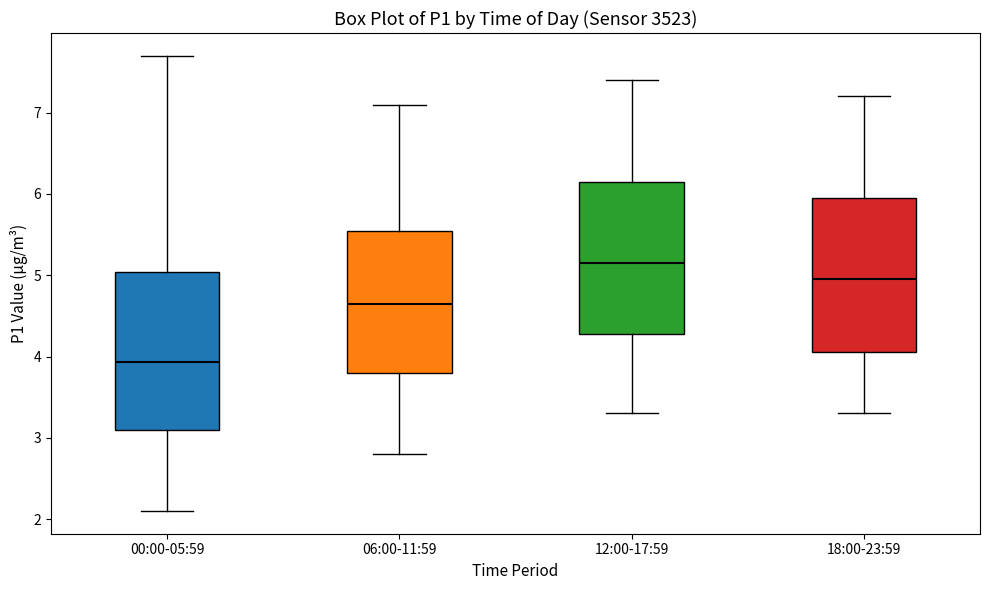

Which box's median line is the highest?

12:00-17:59